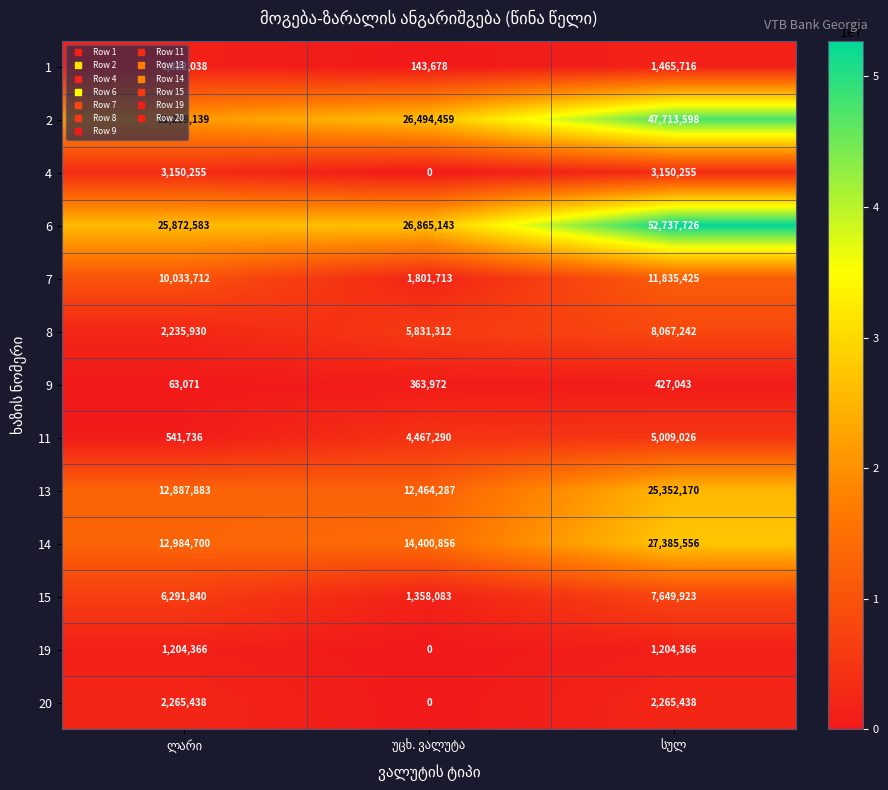

Which series has the largest range (max minus min)?

6